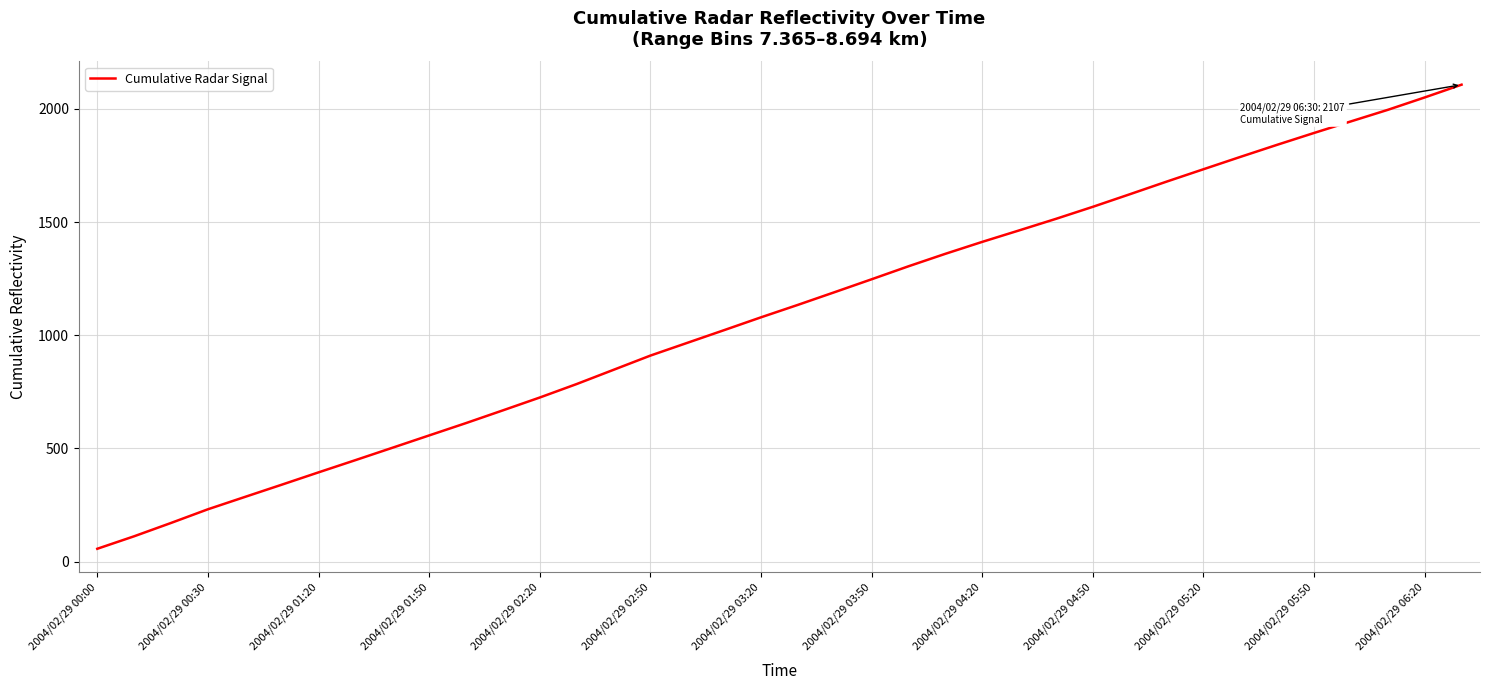

What is the smallest value displayed?

57.1